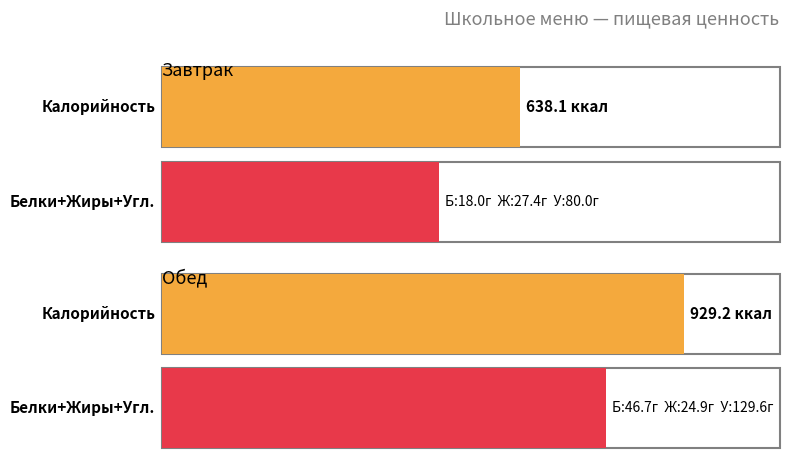

Which category has the highest value across all series?

Обед